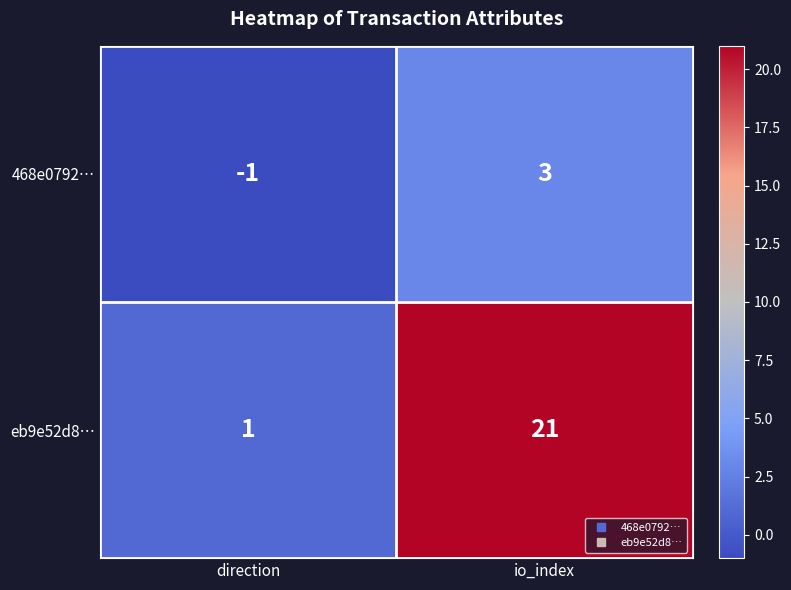

Where is eb9e52d8… nearest to the value 11?

direction